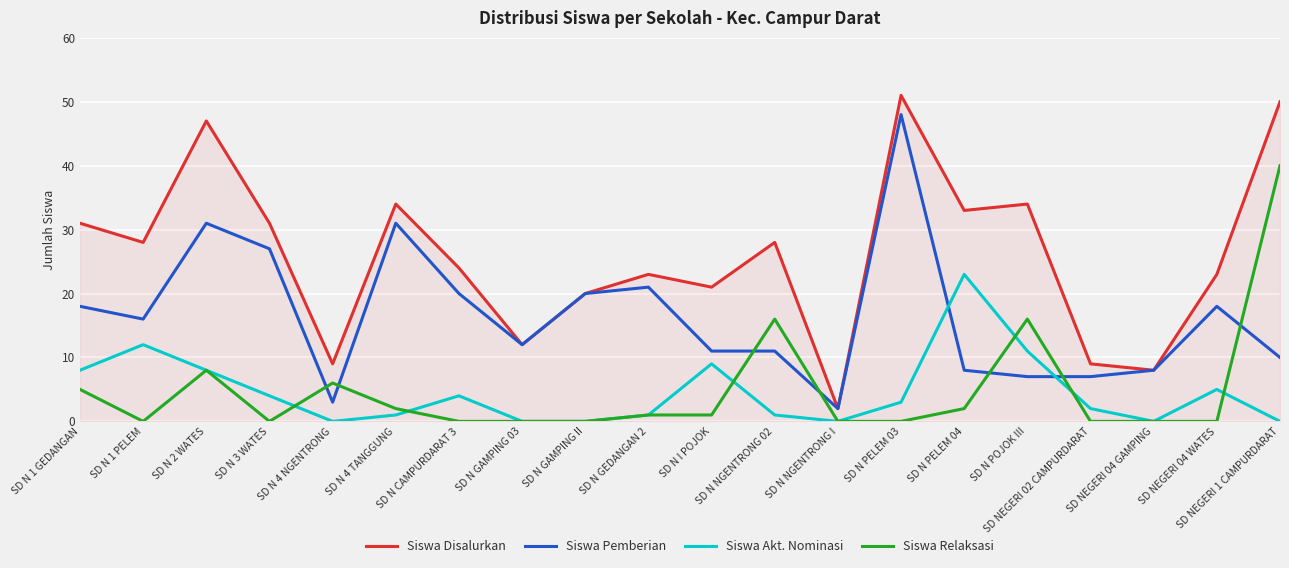

Is the value of Siswa Akt. Nominasi at SD N NGENTRONG I greater than the value of Siswa Disalurkan at SD N I POJOK?

No